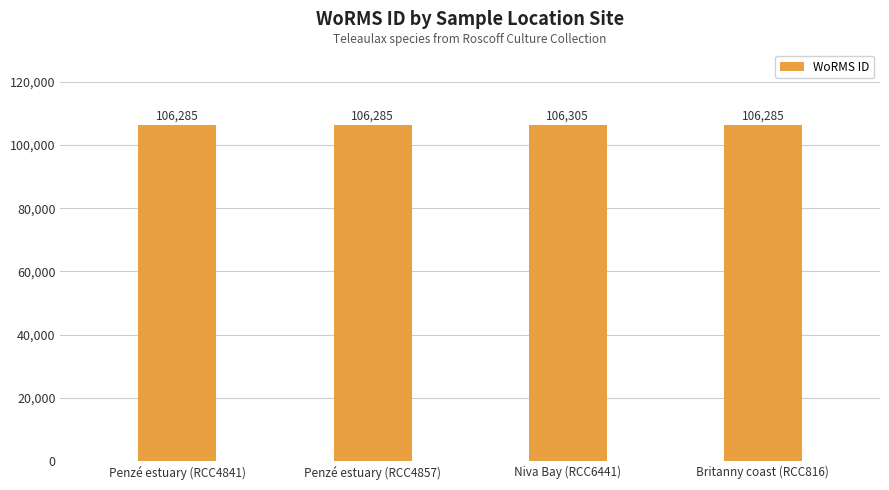

Reading left to right, list all the values displayed in this chart.

106285	106285	106305	106285